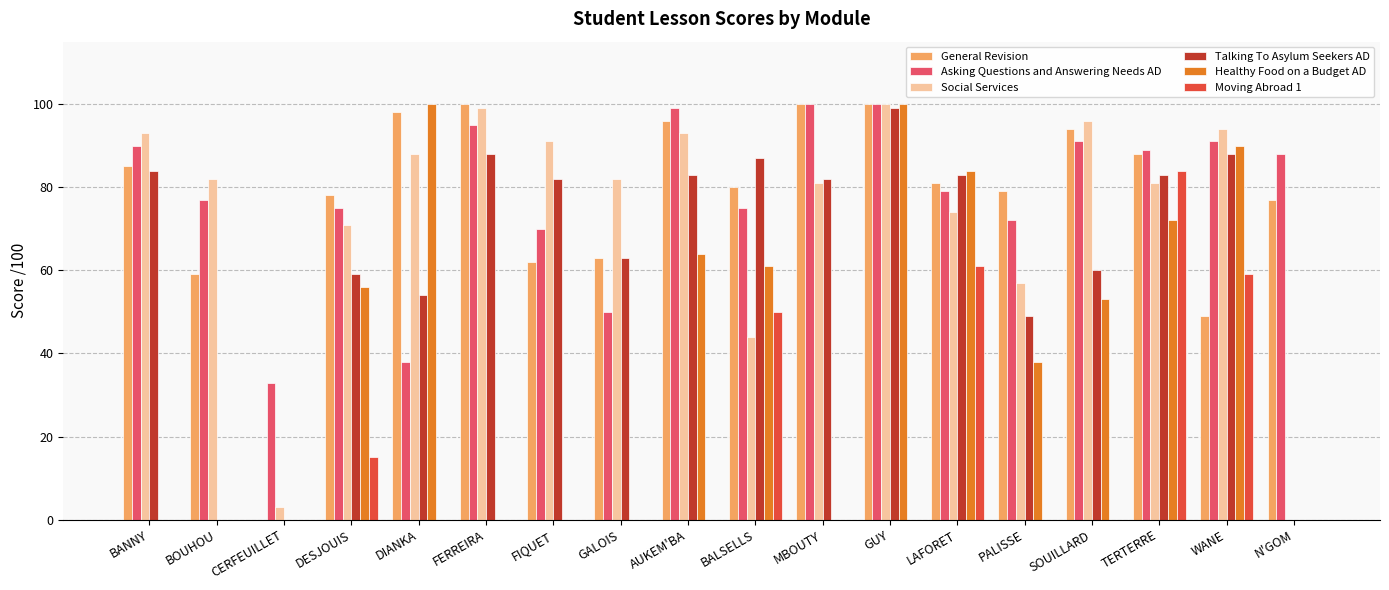

Which series changed the most between CERFEUILLET and N'GOM?

General Revision